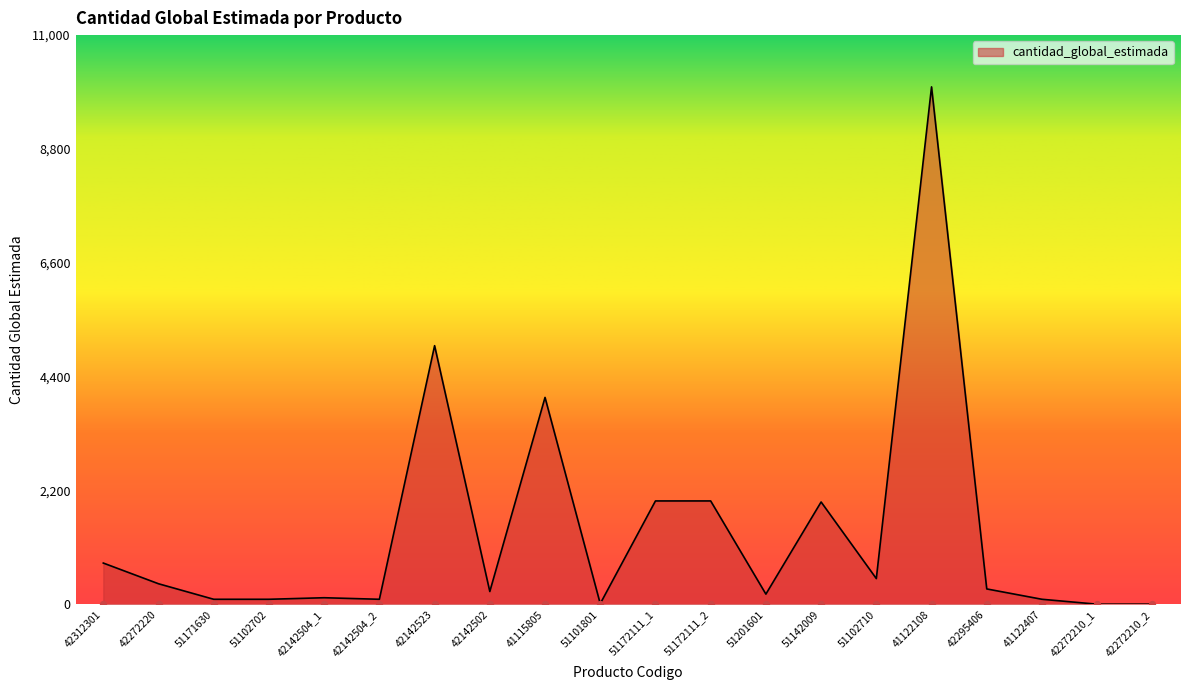

Between 51172111_1 and 42272220, which is larger?

51172111_1